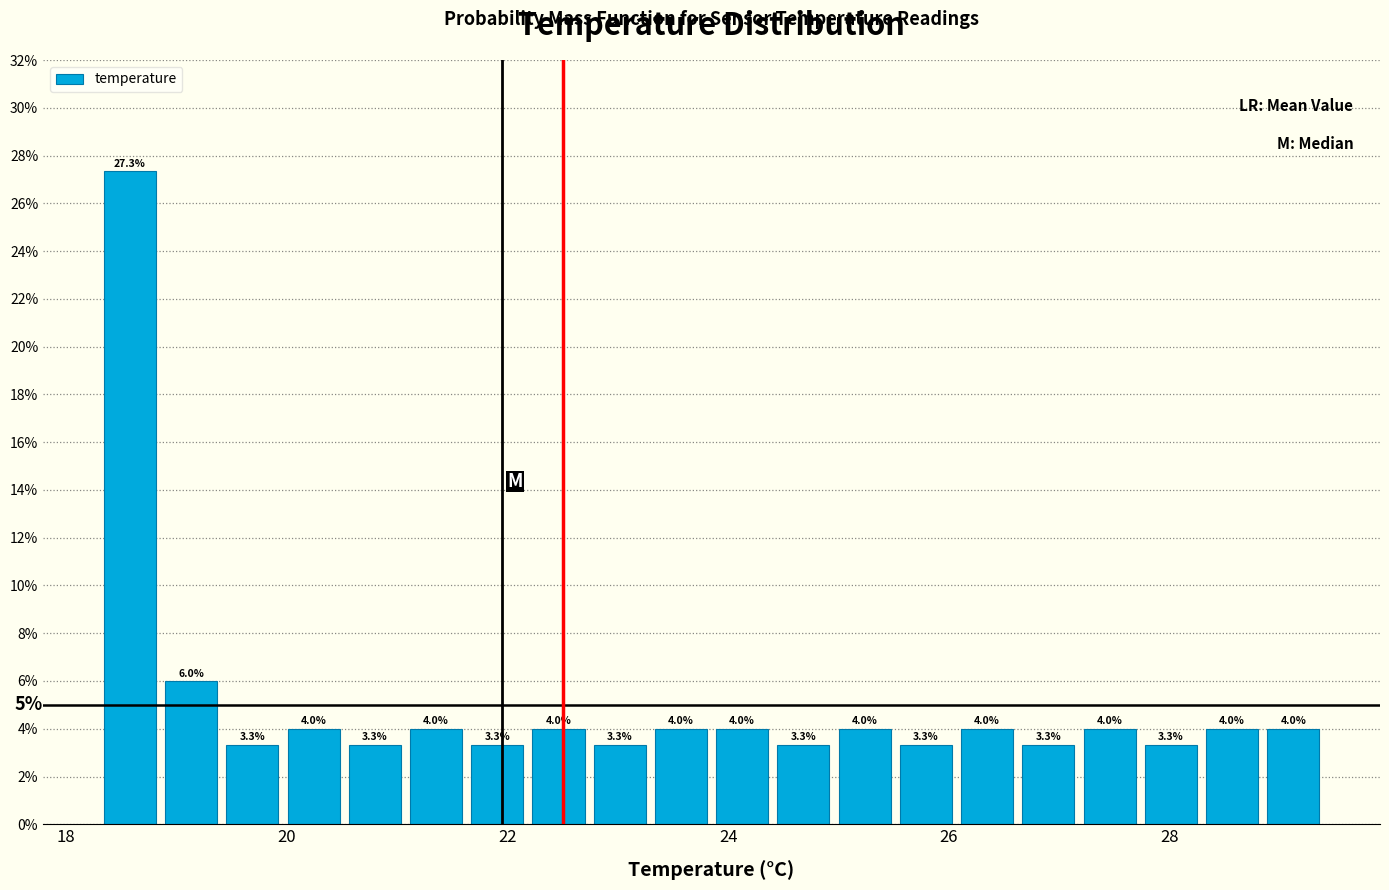

Around what value on the x-axis is the tallest bar? Give the approximate position of its centre, as read against the axis.

18.6